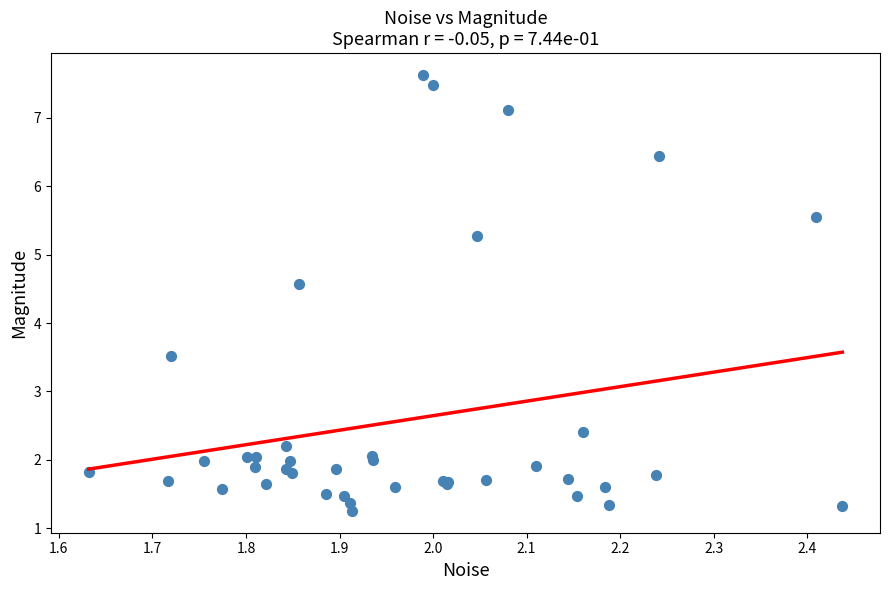

What Y value in the scatter plot is closest to 4?

3.5